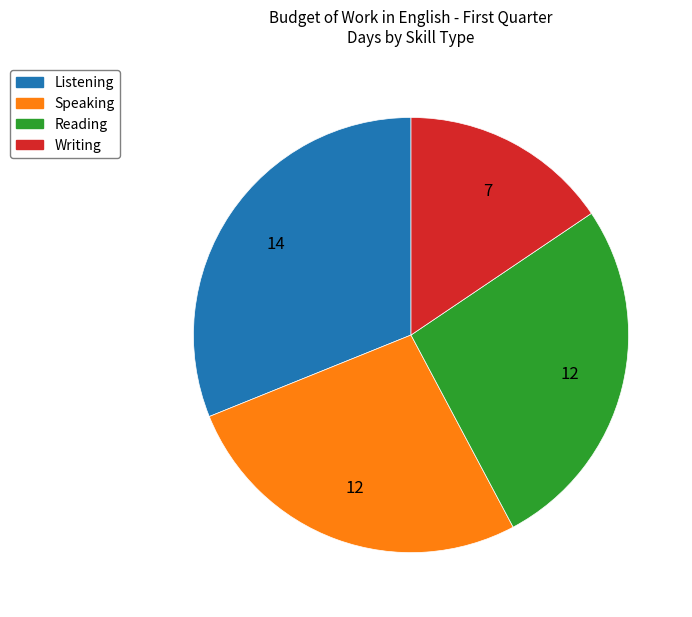

What is the largest slice in the pie chart?

Listening